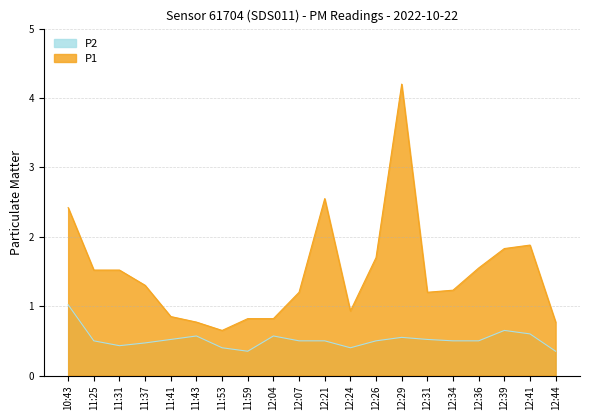

Rank the series by their average value, from lowest to highest.

P2, P1